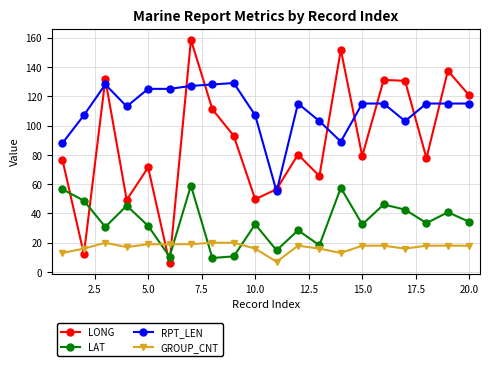

What is the smallest value displayed?

6.1